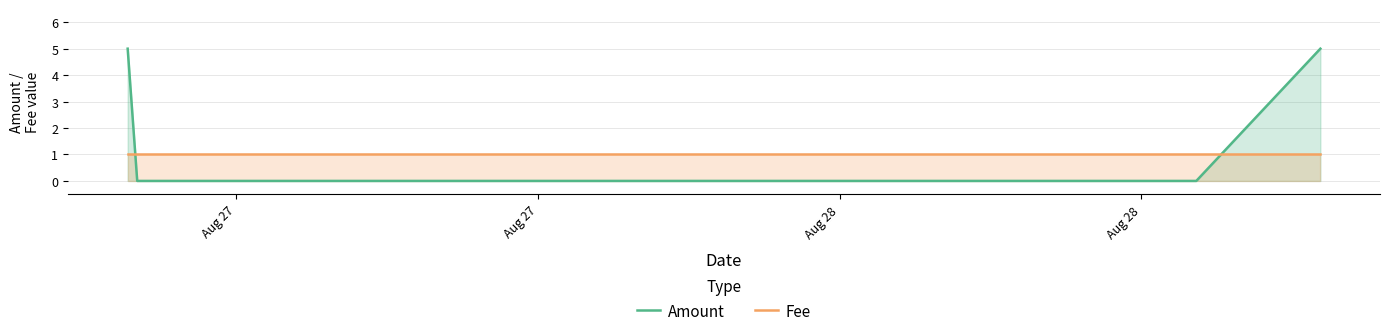

Reading left to right, list all the values displayed in this chart.

Amount: 5	0	0	5
Fee: 1	1	1	1